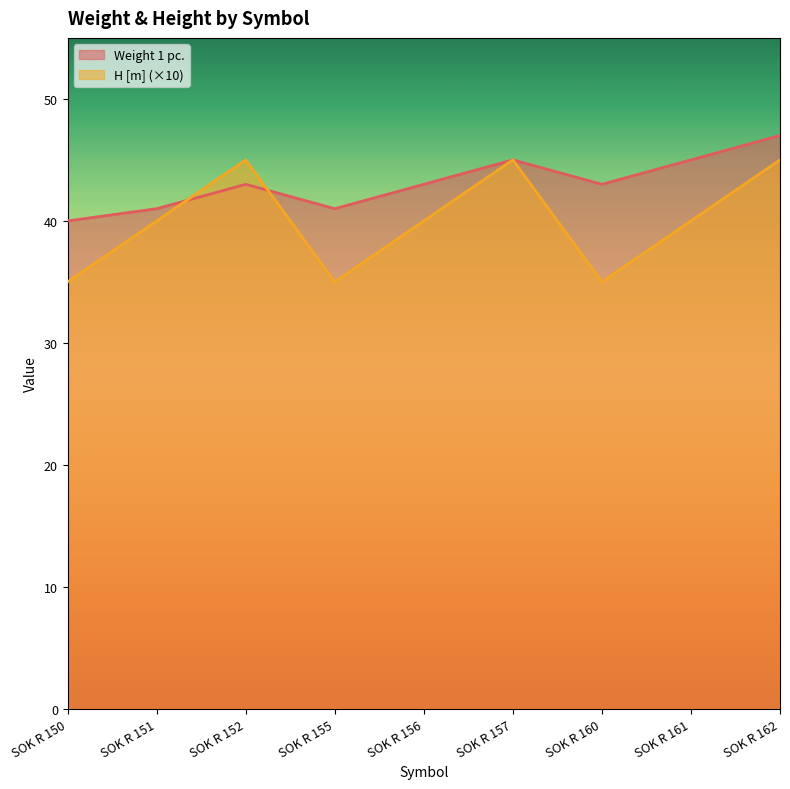

Reading left to right, transcribe all the data shown in this chart.

Weight 1 pc.: 40	41	43	41	43	45	43	45	47
H [m]: 35	40	45	35	40	45	35	40	45